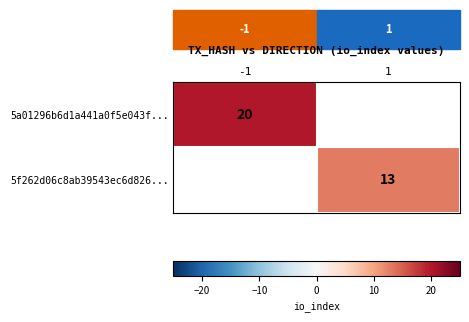

The value of 5a01296b6d1a441a0f5e043f... at -1 is 20. True or false?

True